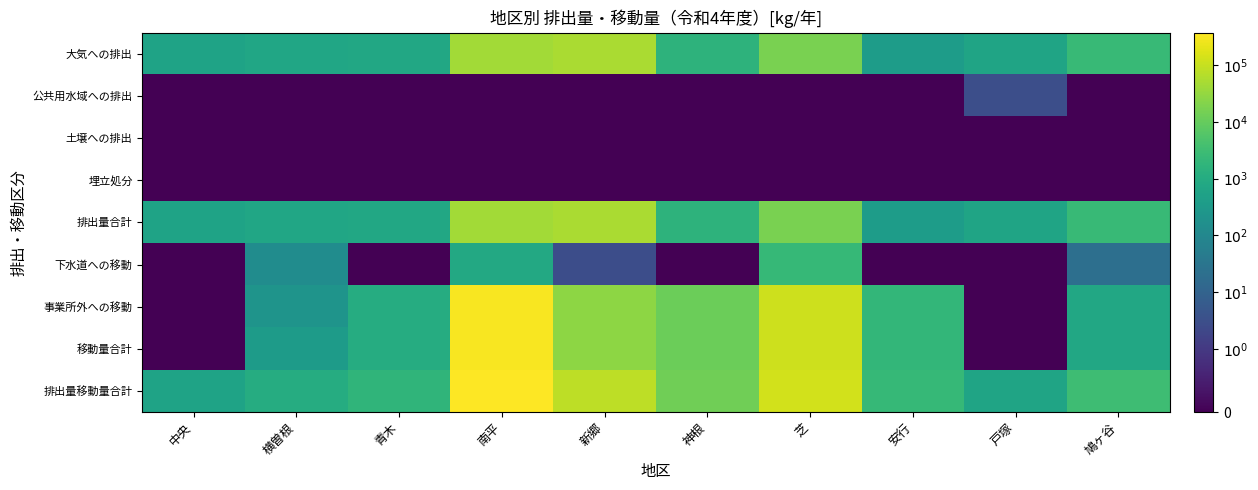

Rank the series by their maximum value, from highest to lowest.

排出量移動量合計, 移動量合計, 事業所外への移動, 大気への排出, 排出量合計, 下水道への移動, 公共用水域への排出, 土壌への排出, 埋立処分